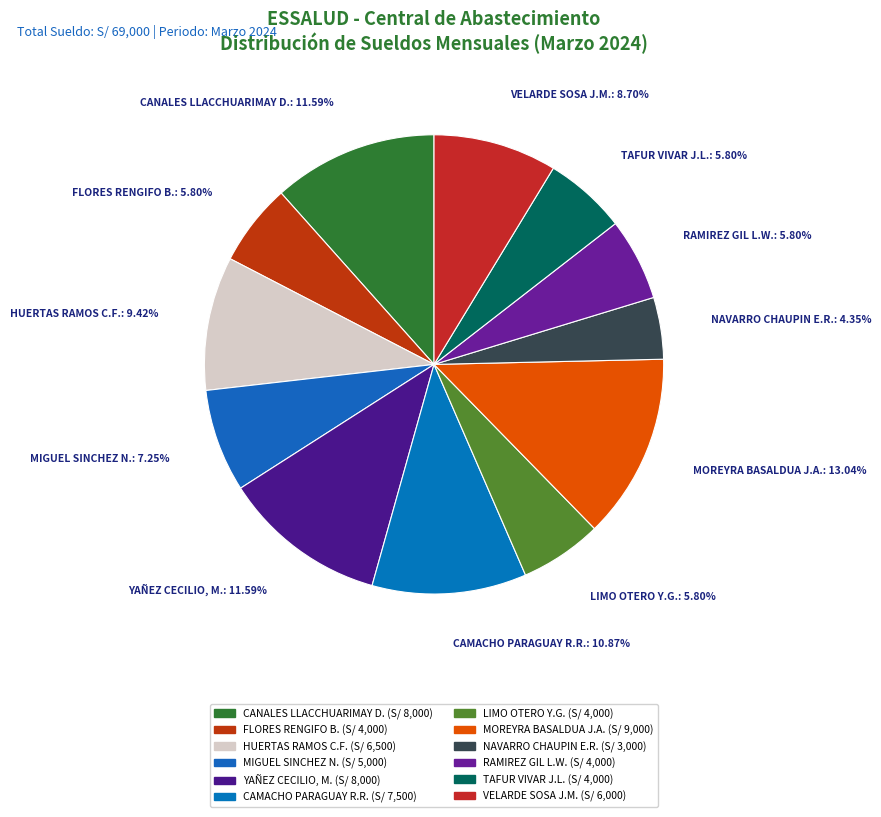

Which slice is the smallest?

NAVARRO CHAUPIN ERIK RUBEN